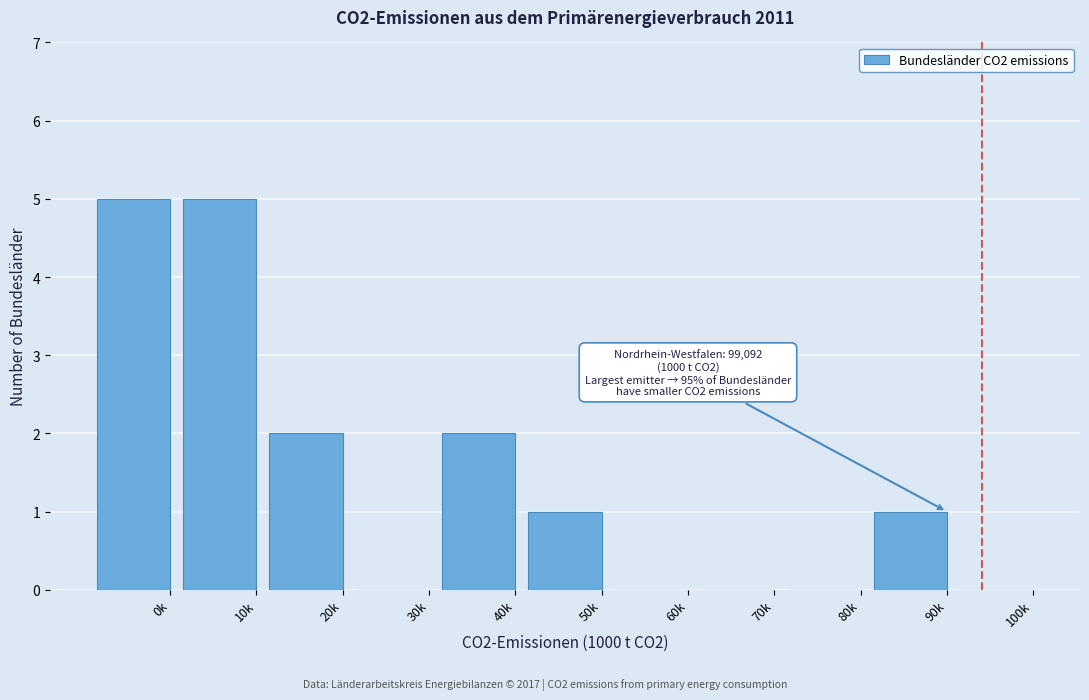

Reading left to right, transcribe all the data shown in this chart.

0k=5	10k=5	20k=2	30k=0	40k=2	50k=1	60k=0	70k=0	80k=0	90k=1	100k=0